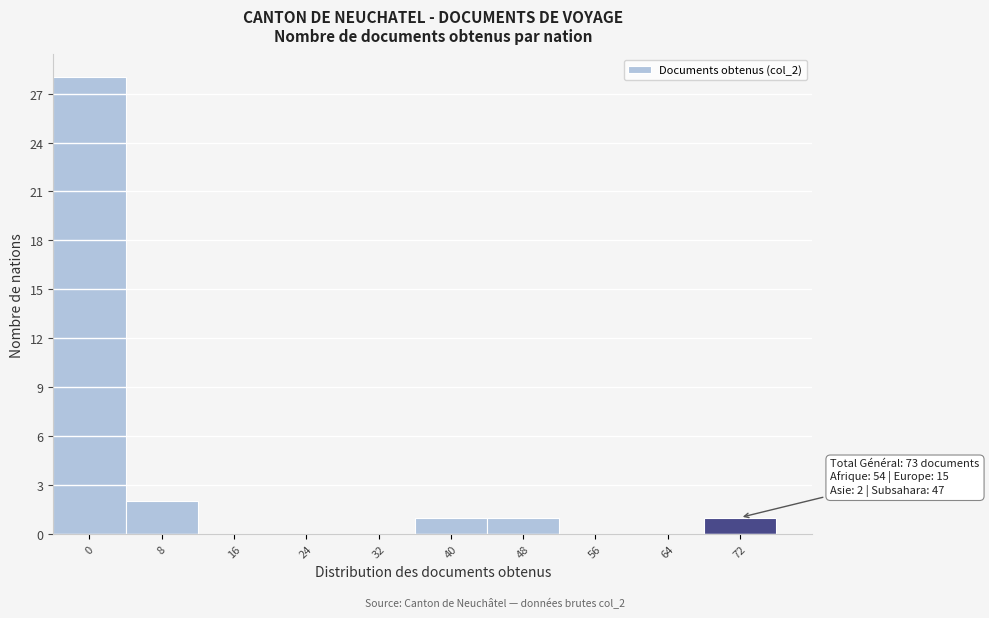

Reading left to right, transcribe all the data shown in this chart.

0=28	8=2	16=0	24=0	32=0	40=1	48=1	56=0	64=0	72=1